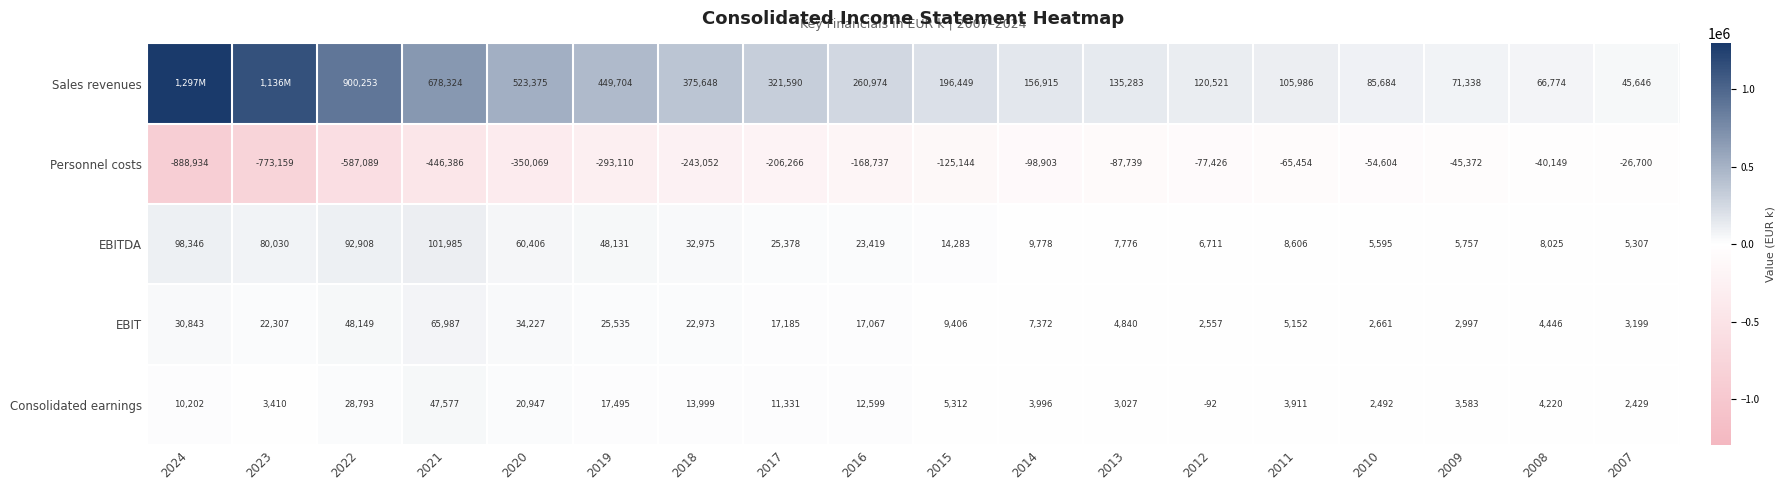

Is the value of Consolidated earnings at 2017 greater than the value of Personnel costs at 2014?

Yes